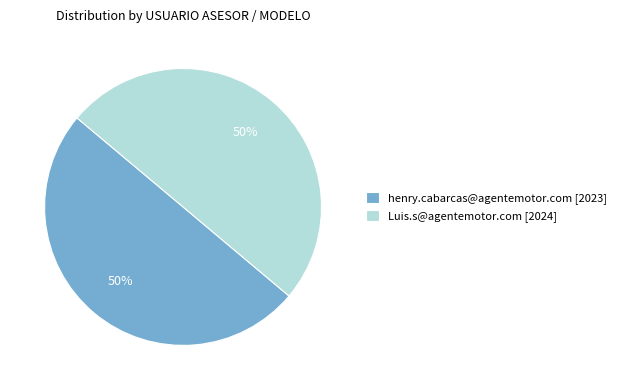

To the nearest percent, what is the average slice percentage?

50%